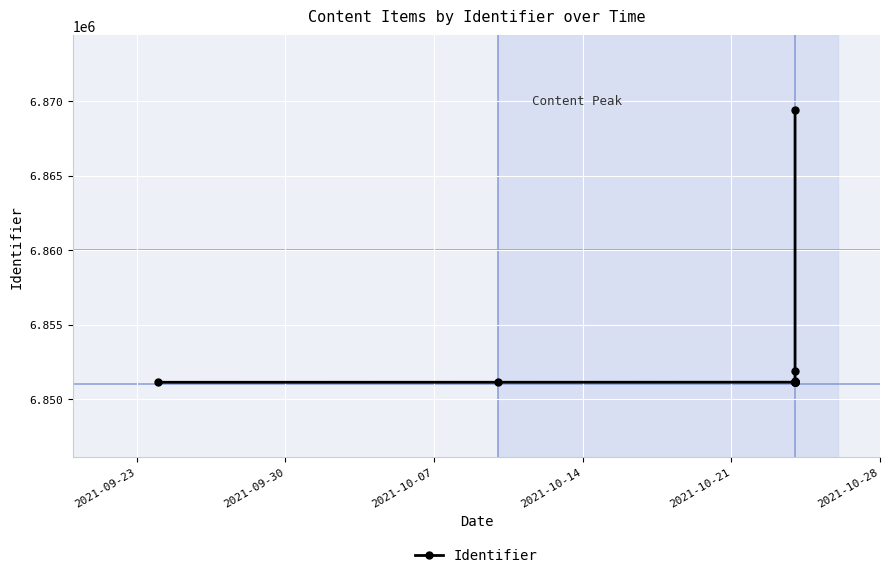

Reading left to right, list all the values displayed in this chart.

6851140	6851142	6851146	6851149	6851150	6851152	6851156	6851157	6851159	6851160	6851252	6851882	6869409